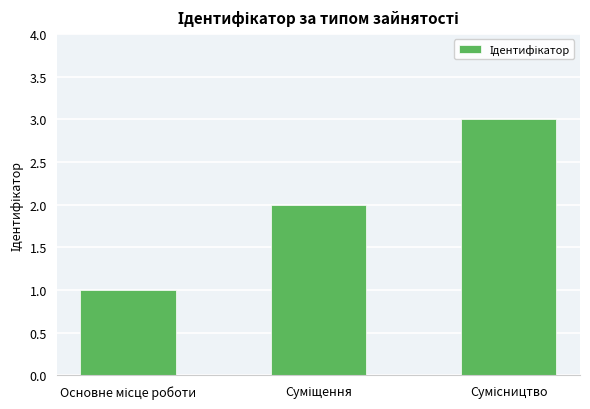

What is the sum of all values?

6